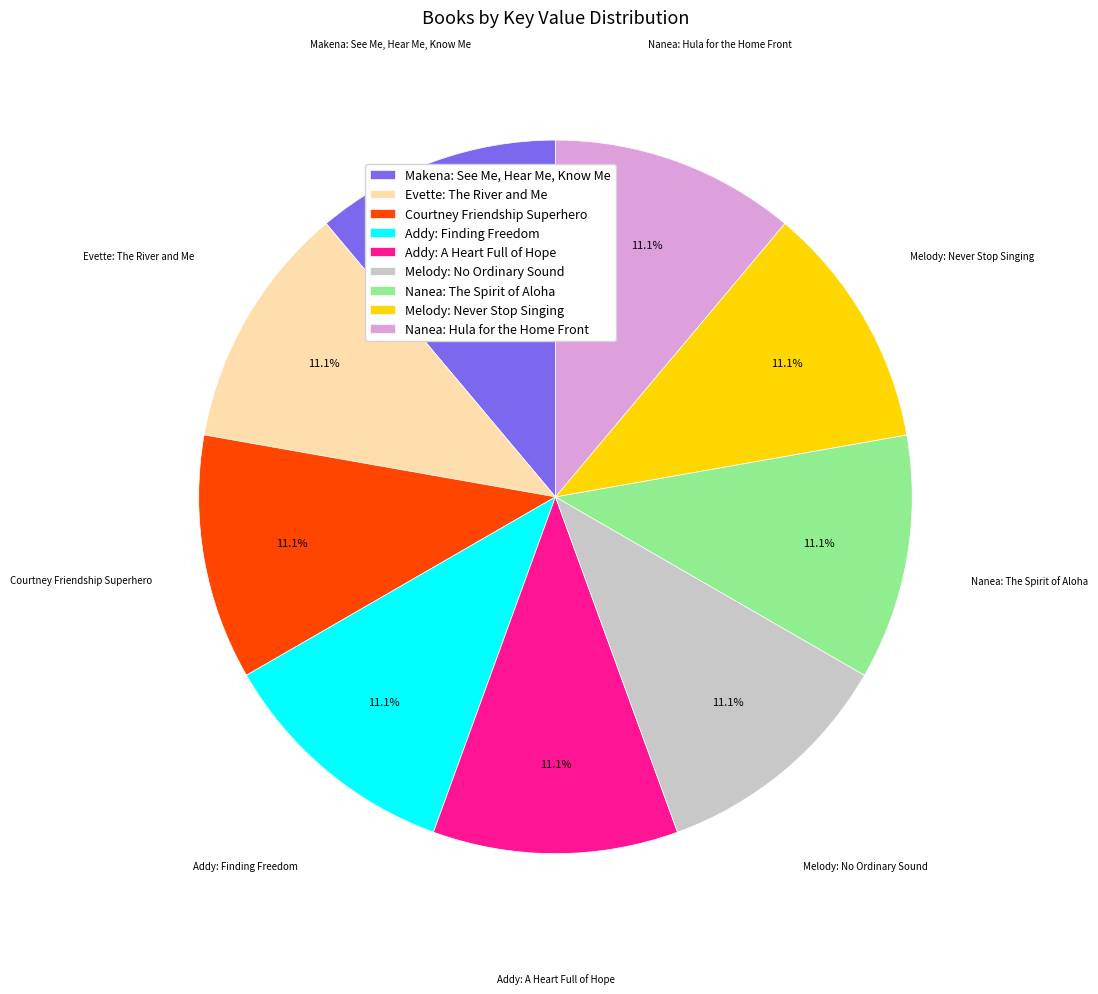

To the nearest percent, what portion does Evette: The River and Me represent?

11%